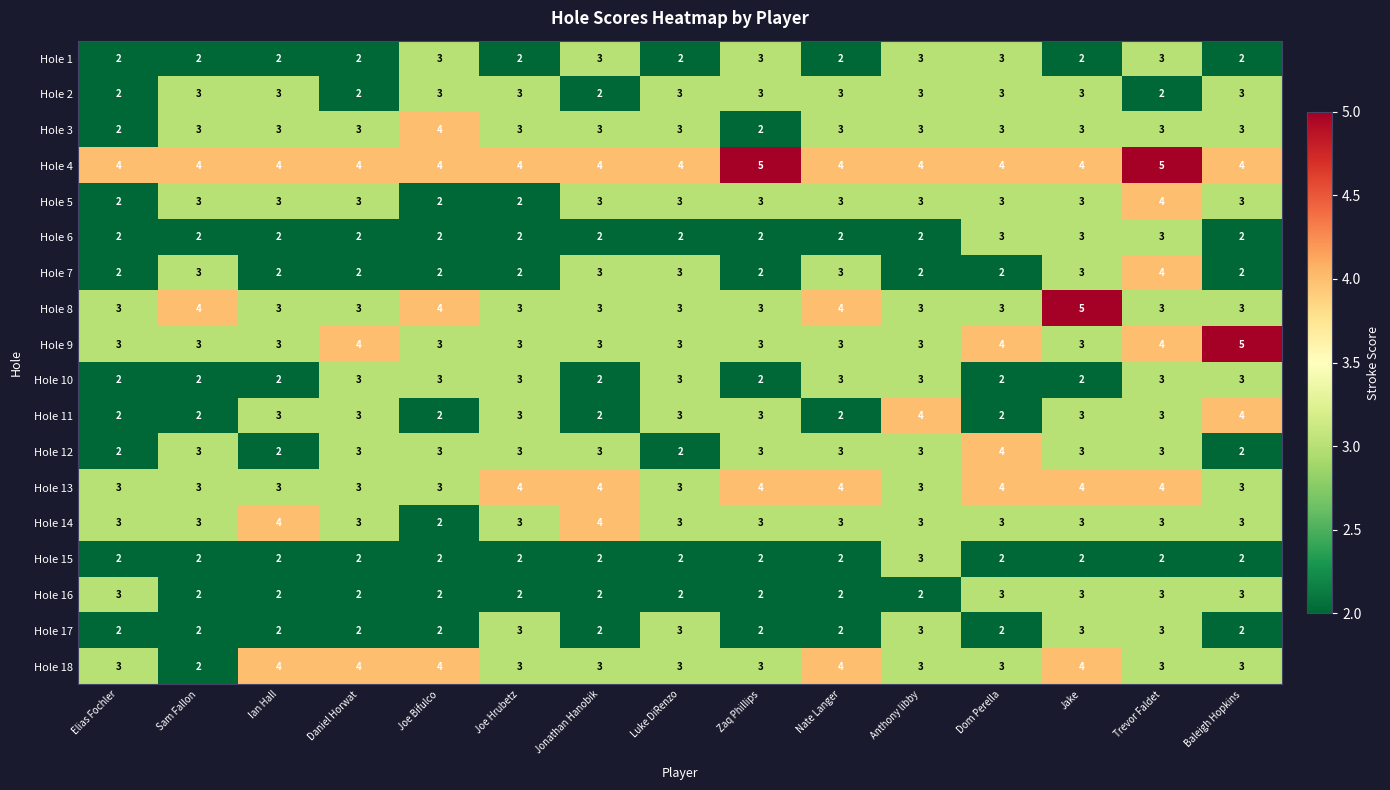

What is the sum of all Hole 16 values?

35